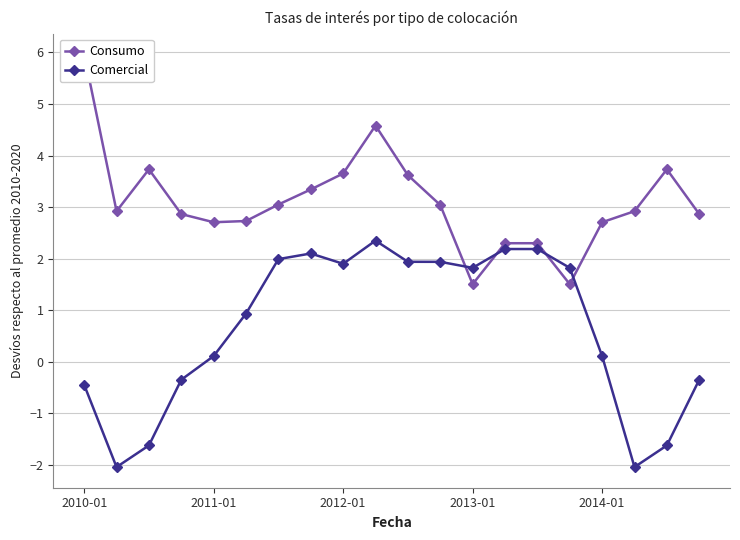

Rank the series by their maximum value, from lowest to highest.

Comercial, Consumo